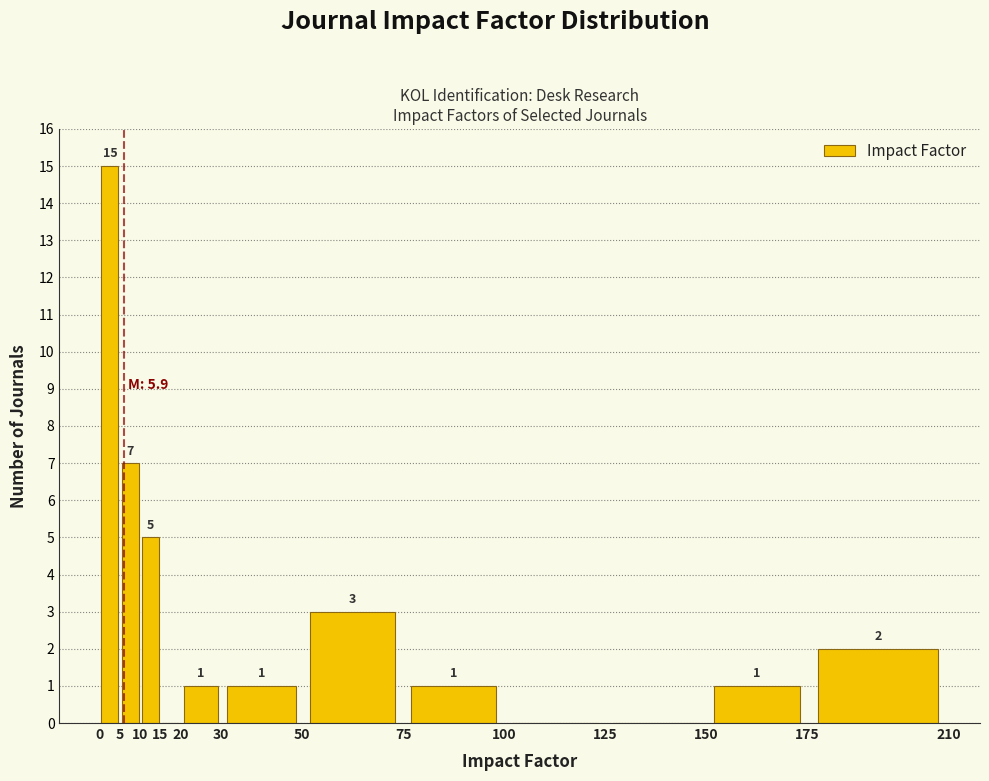

Which range on the x-axis has the tallest bar?

0 to 5